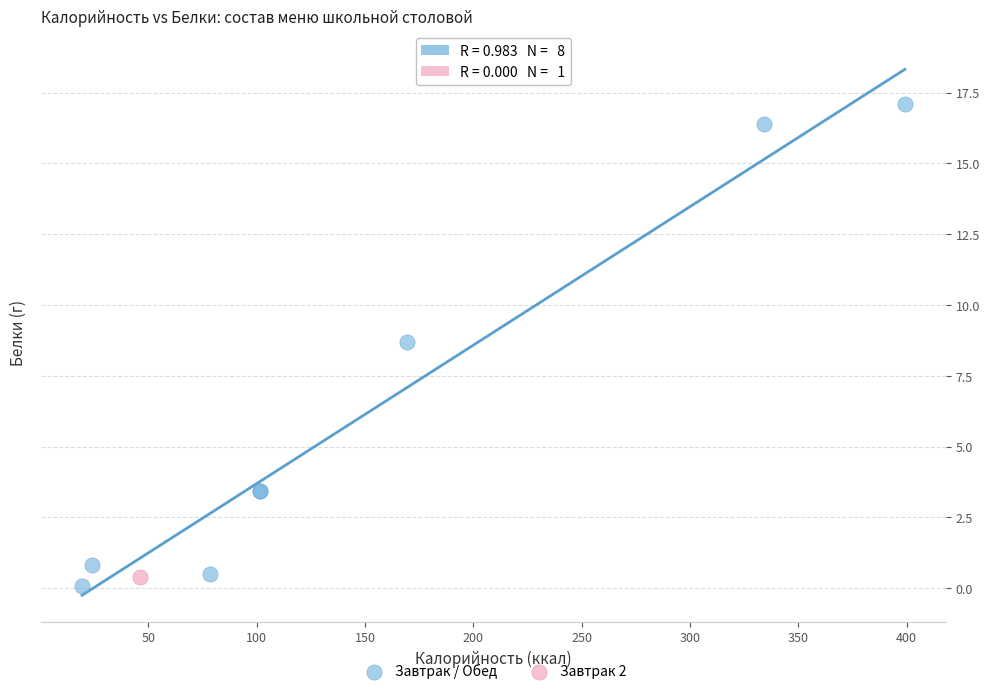

What are all the series names shown in the legend?

Завтрак / Обед, Завтрак 2